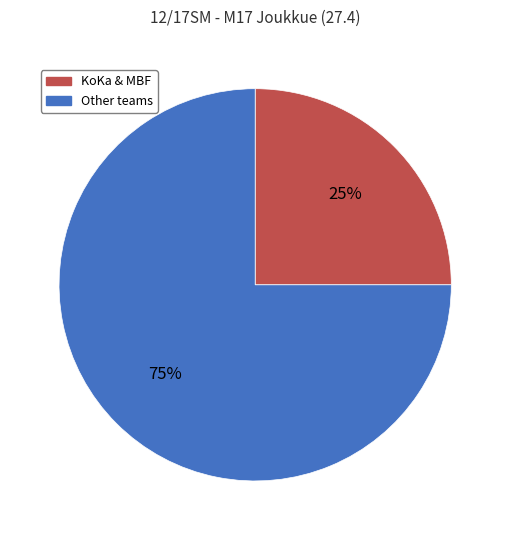

Does any single category account for the majority?

Yes